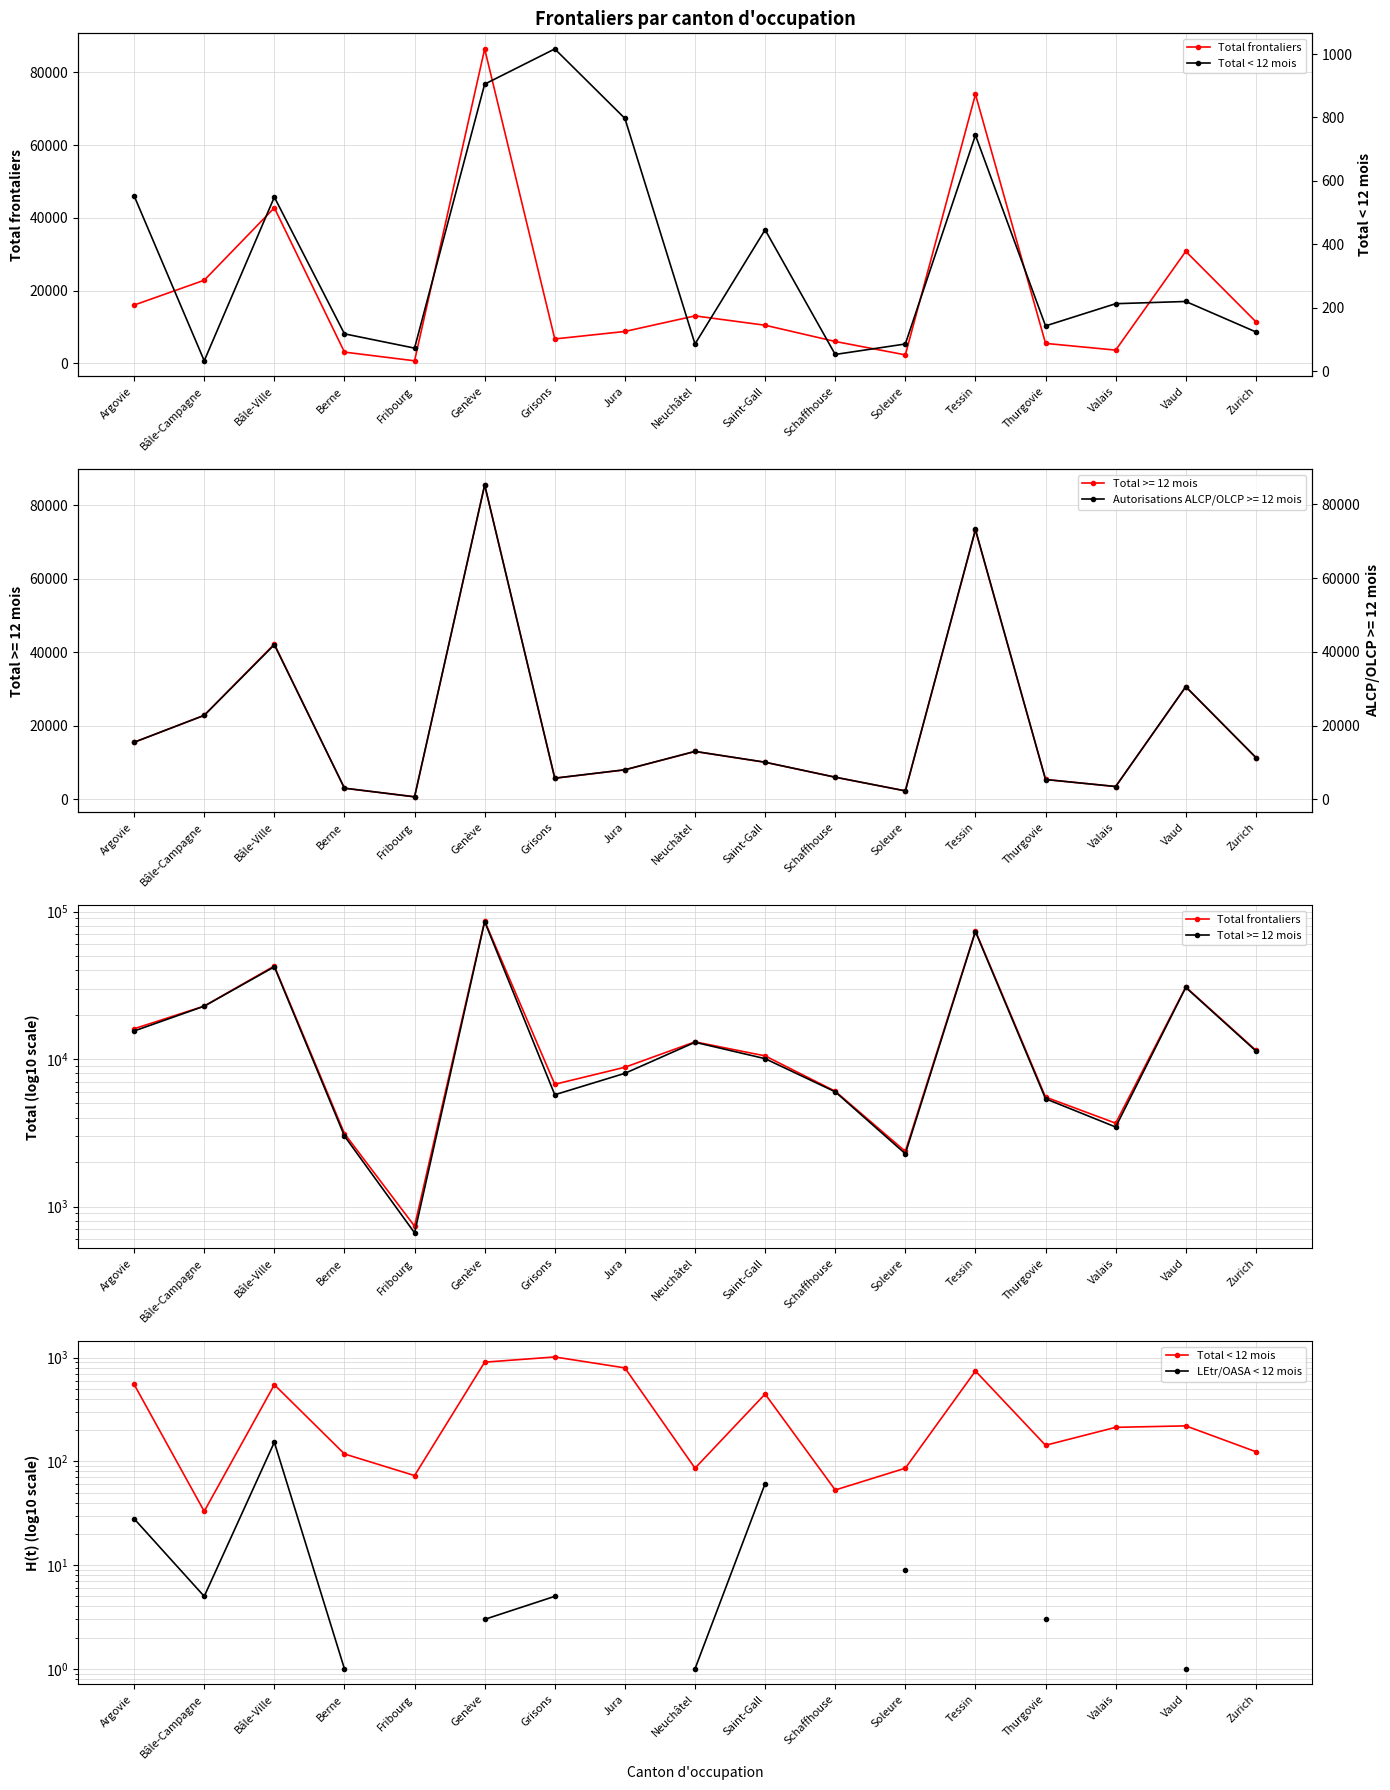

Read the Total frontaliers value at Valais.

3675.0